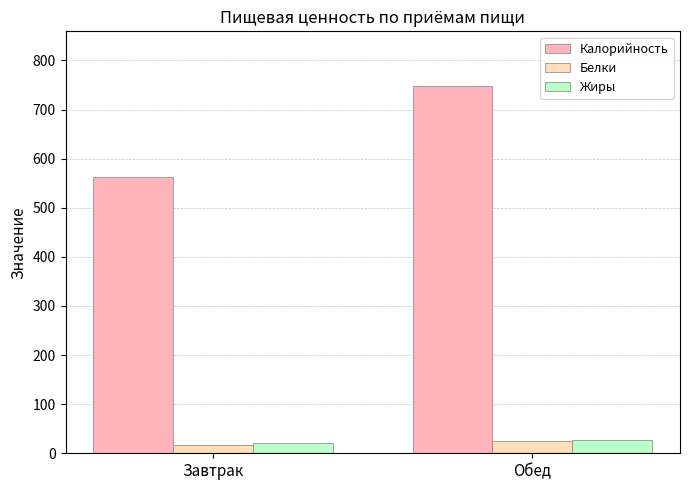

Reading right to left, what are all the values shown in this chart?

Калорийность: 747.2	562.4
Белки: 25.5	17.3
Жиры: 27.8	20.8